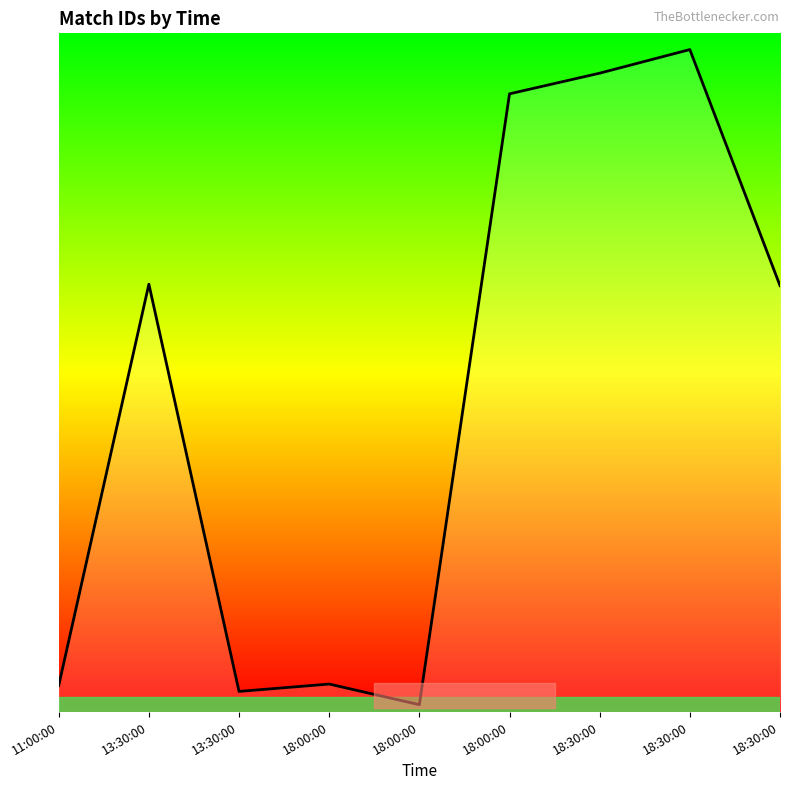

Which category has the highest value across all series?

18:30:00